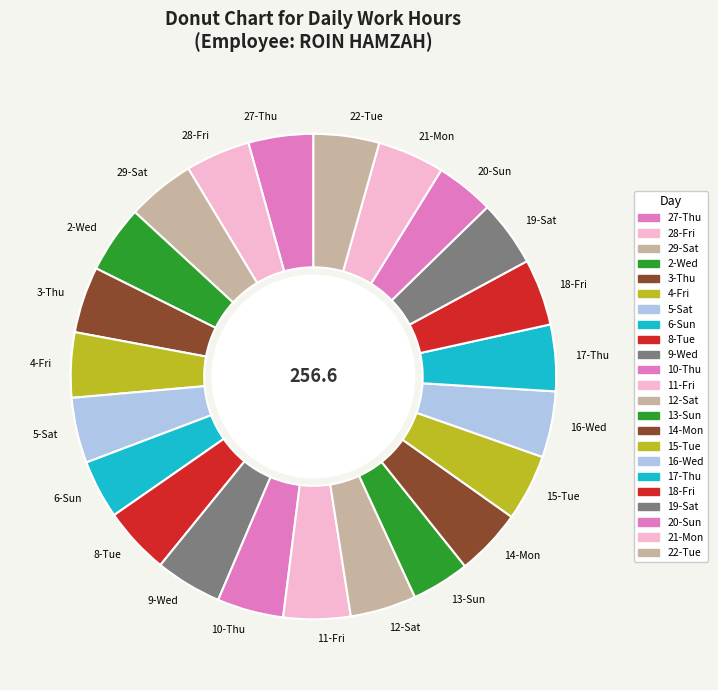

True or false: 17-Thu accounts for 4% of the total.

True